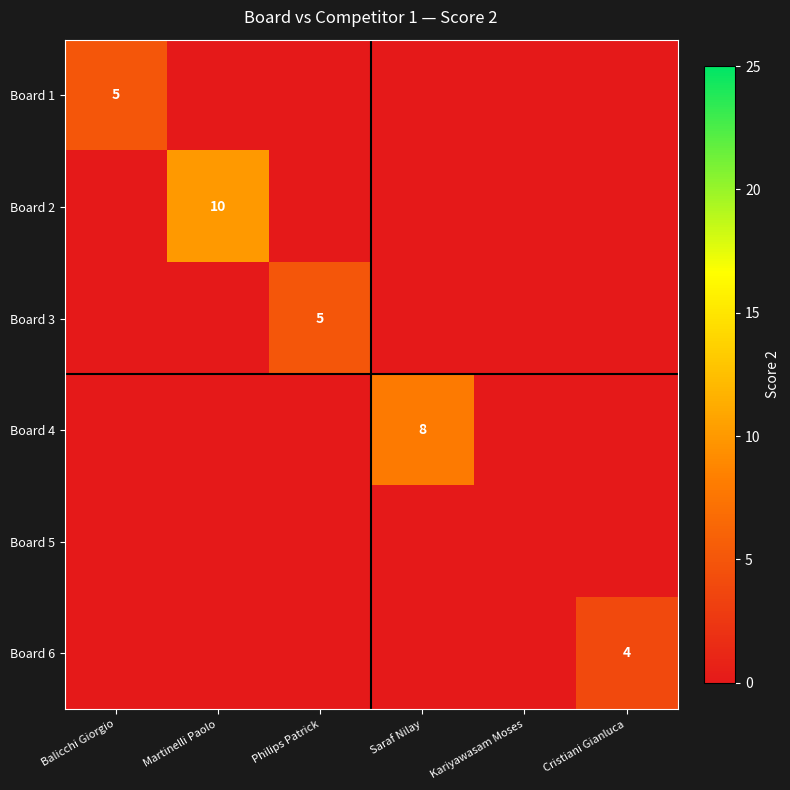

Between Kariyawasam Moses and Cristiani Gianluca, which series saw the biggest shift?

Board 6